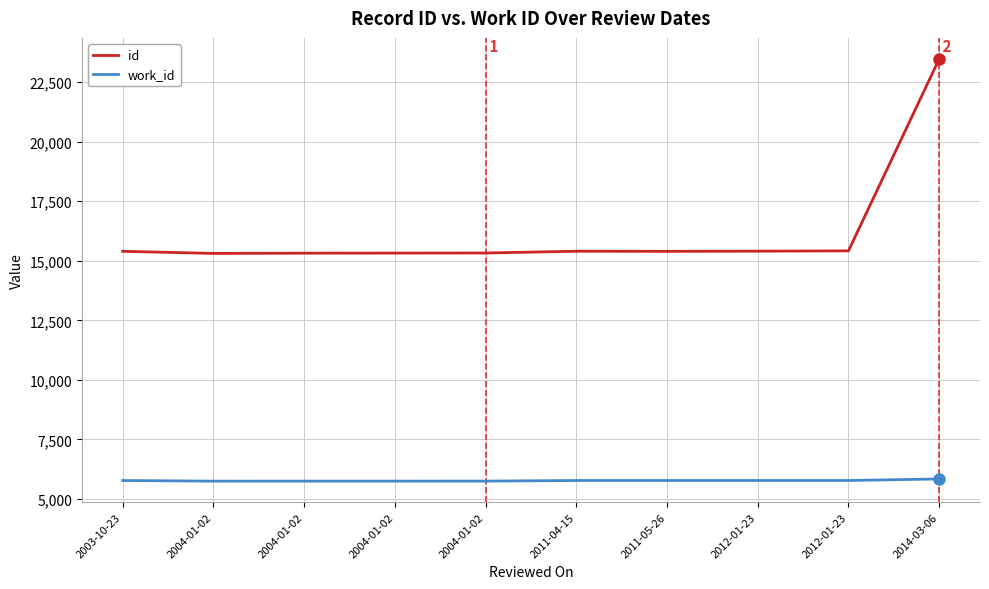

True or false: work_id has more than 1 points higher than both neighbors.

False